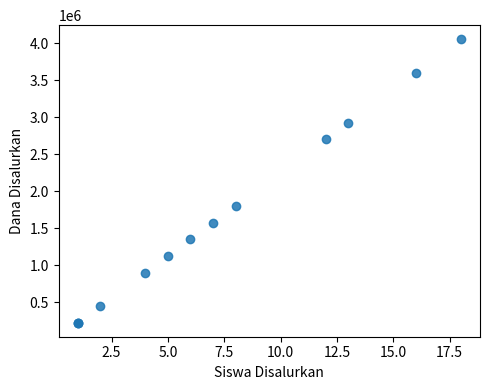

What Y value in the scatter plot is closest to 2137500?

1800000